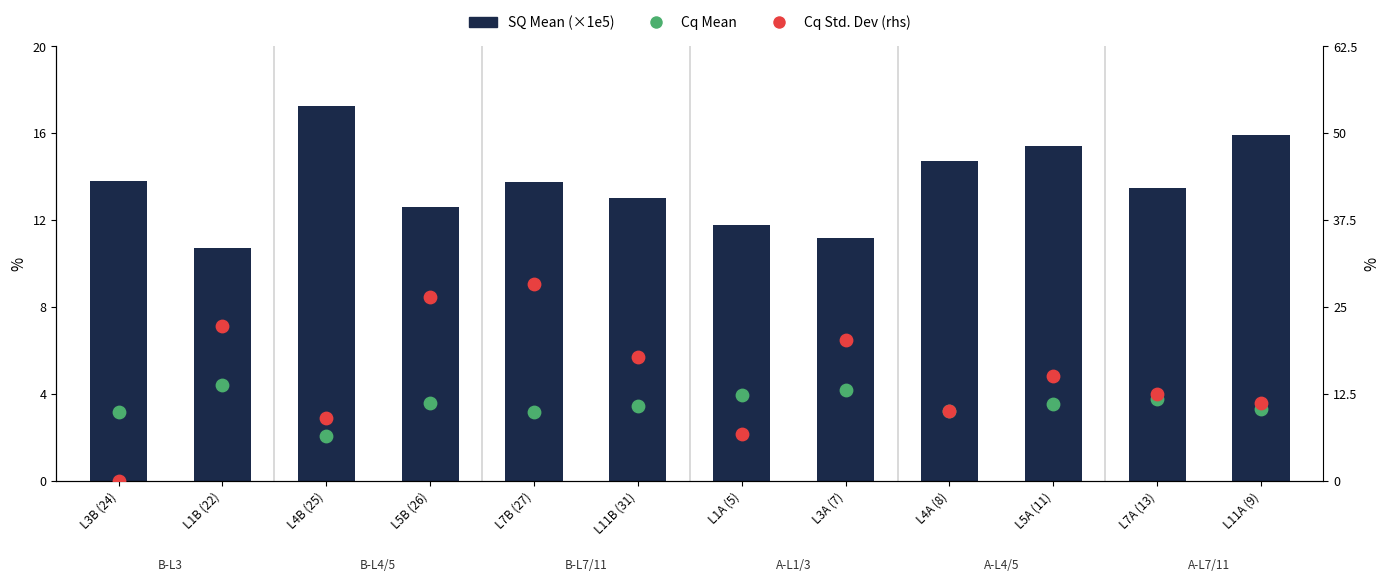

What are all the series names shown in the legend?

SQ Mean (×1e5), Cq Mean, Cq Std. Dev